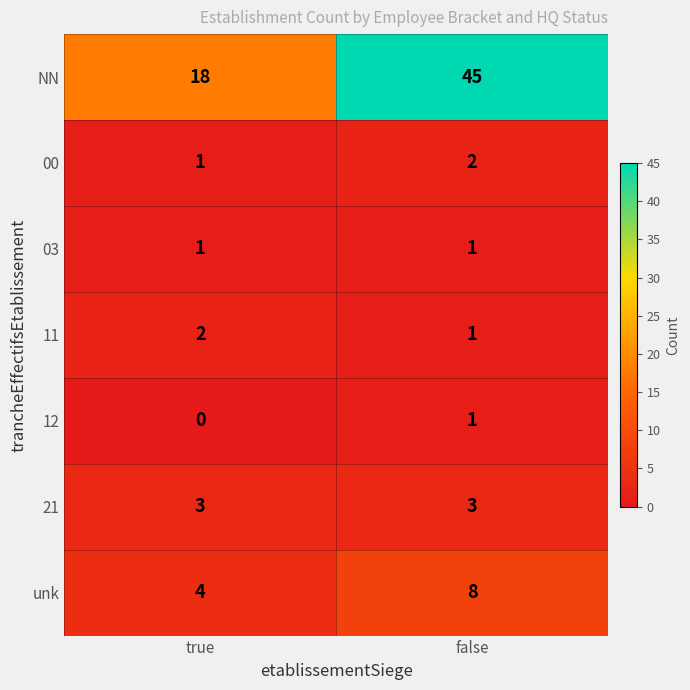

Which label corresponds to the smallest value in the chart?

true